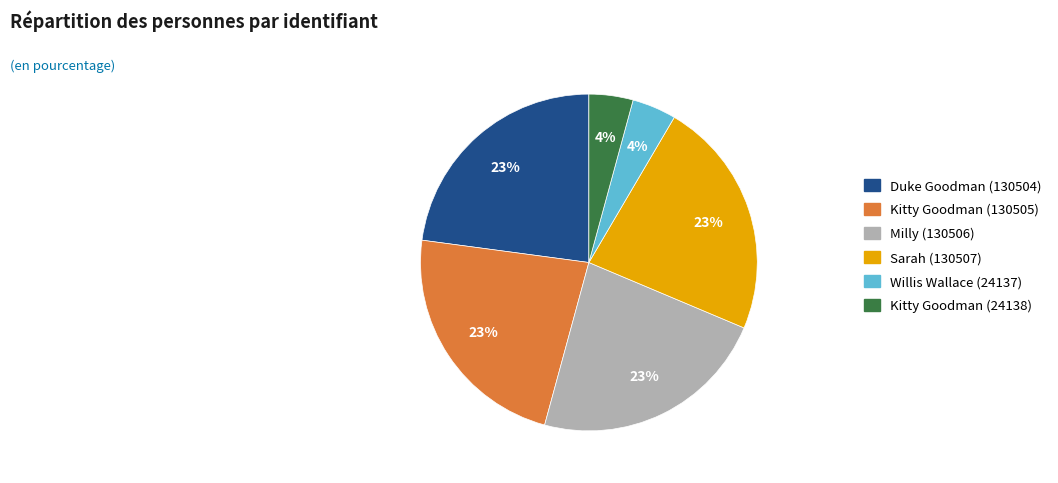

Does Willis Wallace (24137) account for over 50% of the chart?

No